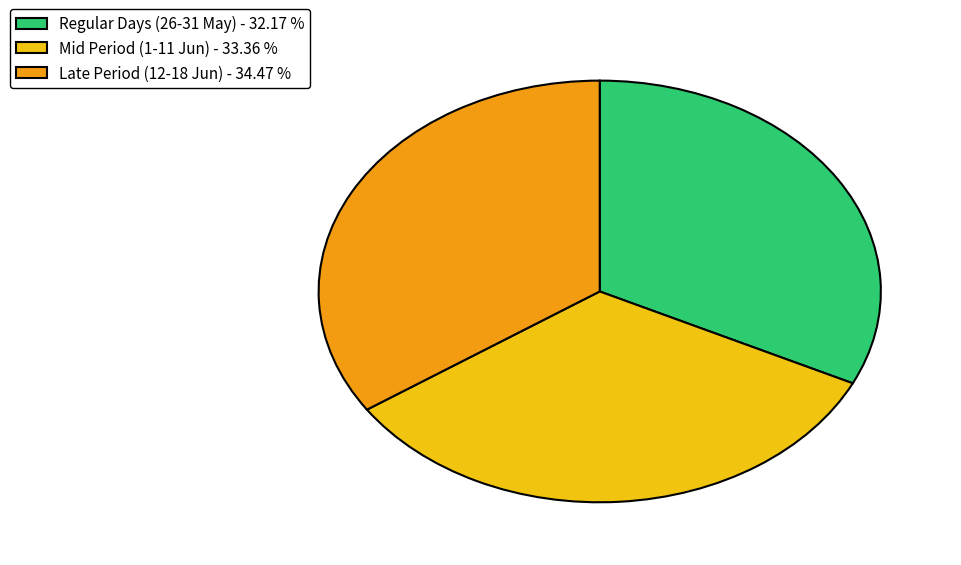

Is there a majority slice in this chart?

No